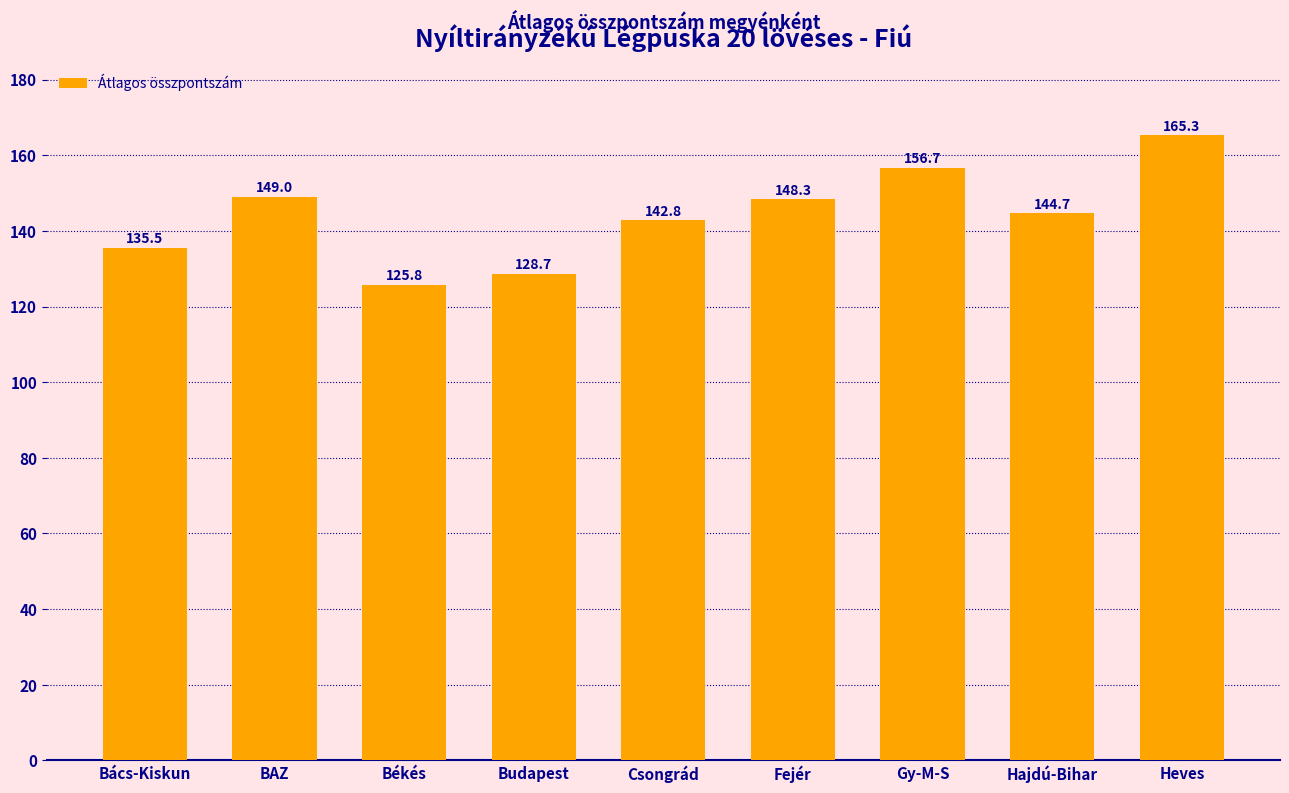

What is the difference between the values at Gy-M-S and BAZ?

7.7